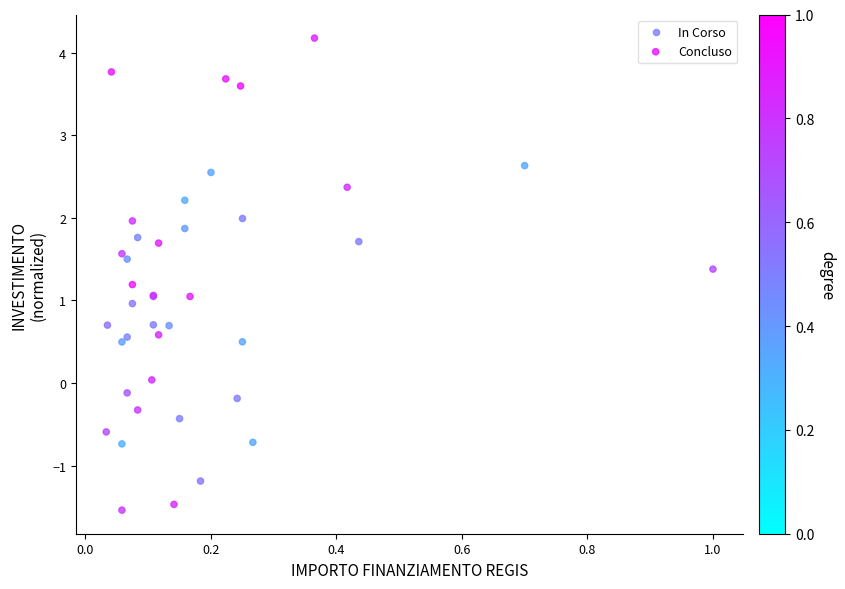

What are all the series names shown in the legend?

In Corso, Concluso